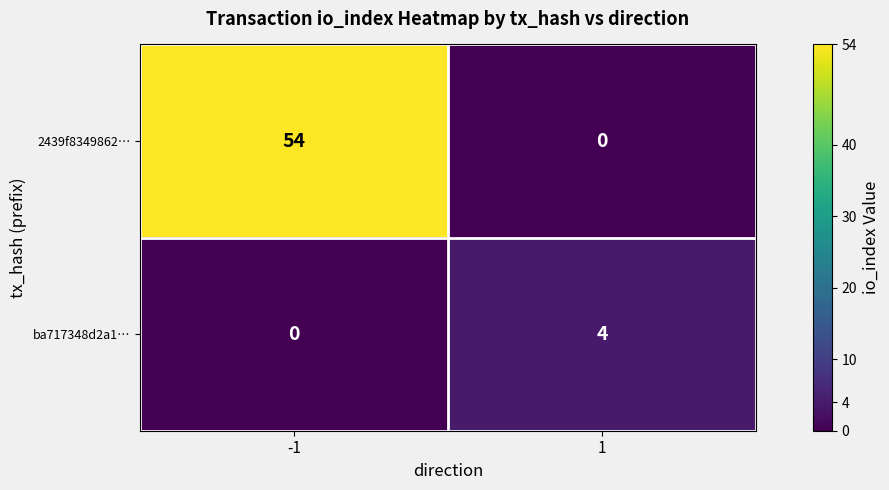

How many categories are shown in the chart?

2